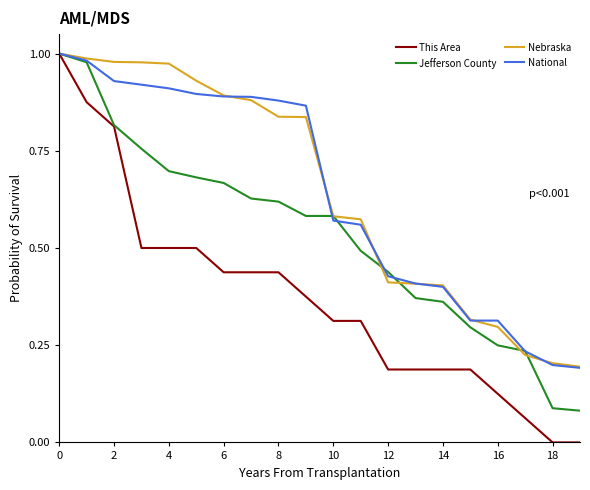

Which series has the largest range (max minus min)?

This Area